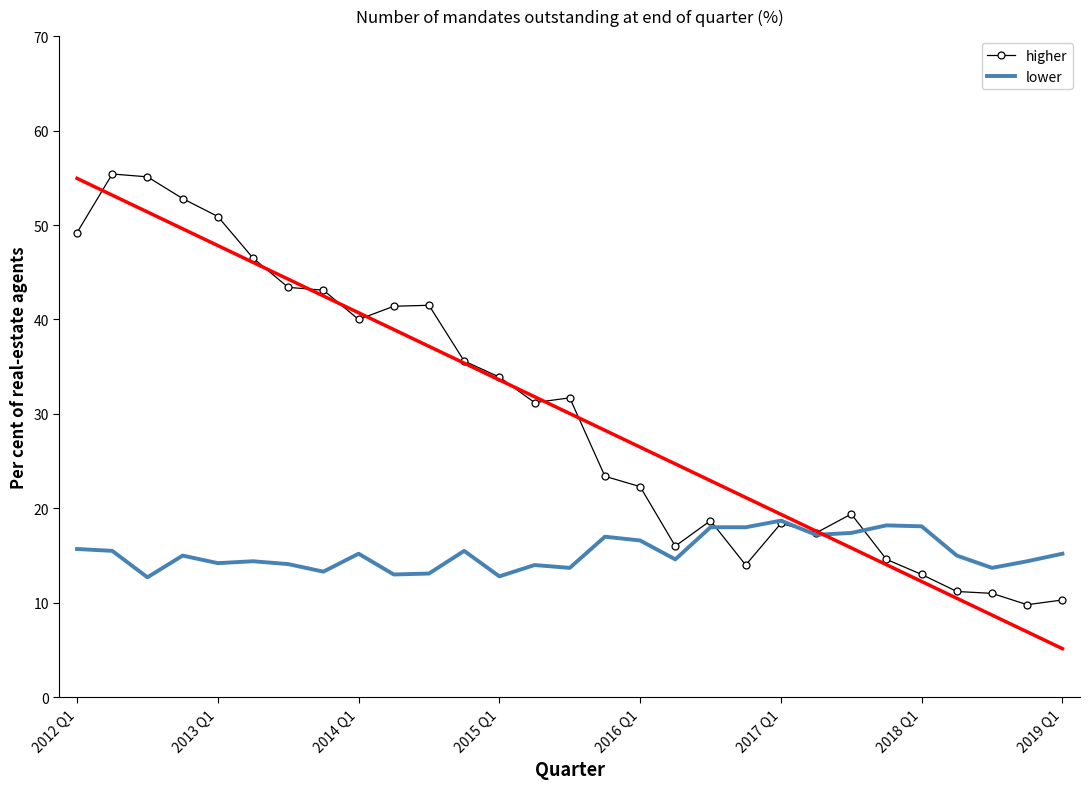

True or false: higher and lower intersect in this chart.

True